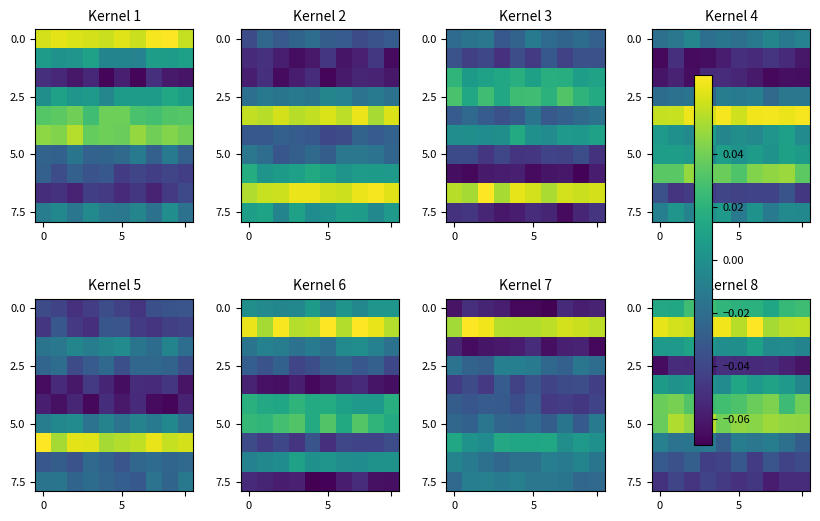

What is the smallest value displayed?

-0.1